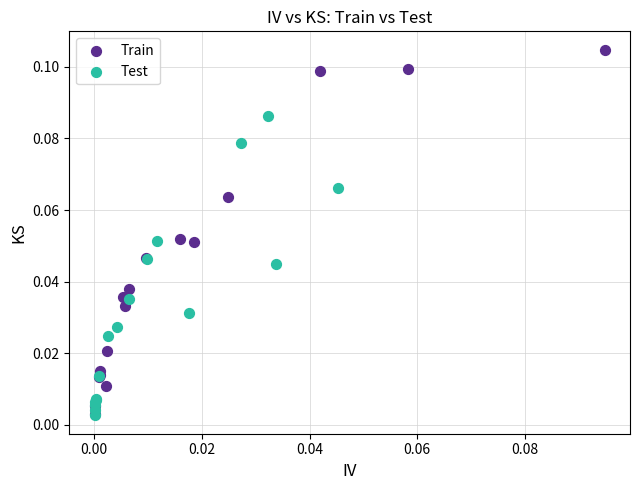

What are all the series names shown in the legend?

Train, Test